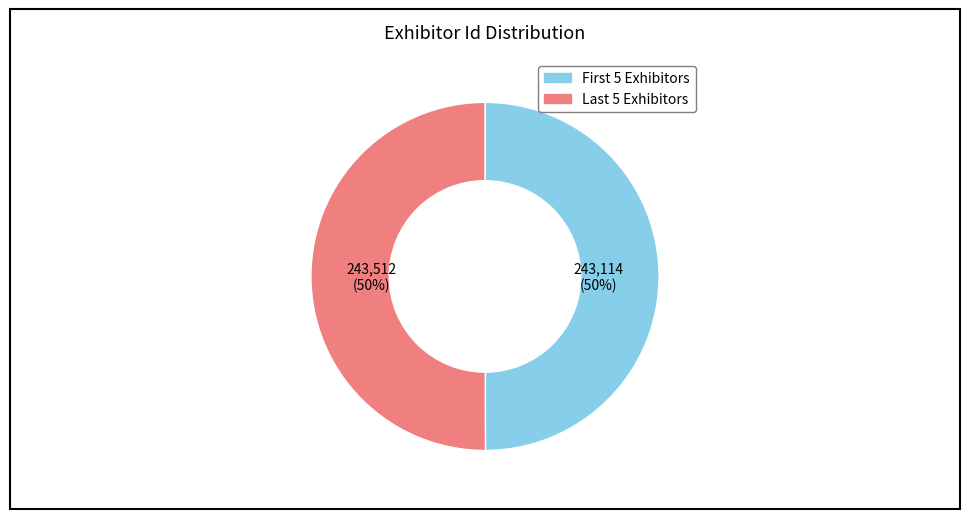

How many segments does this pie chart have?

2